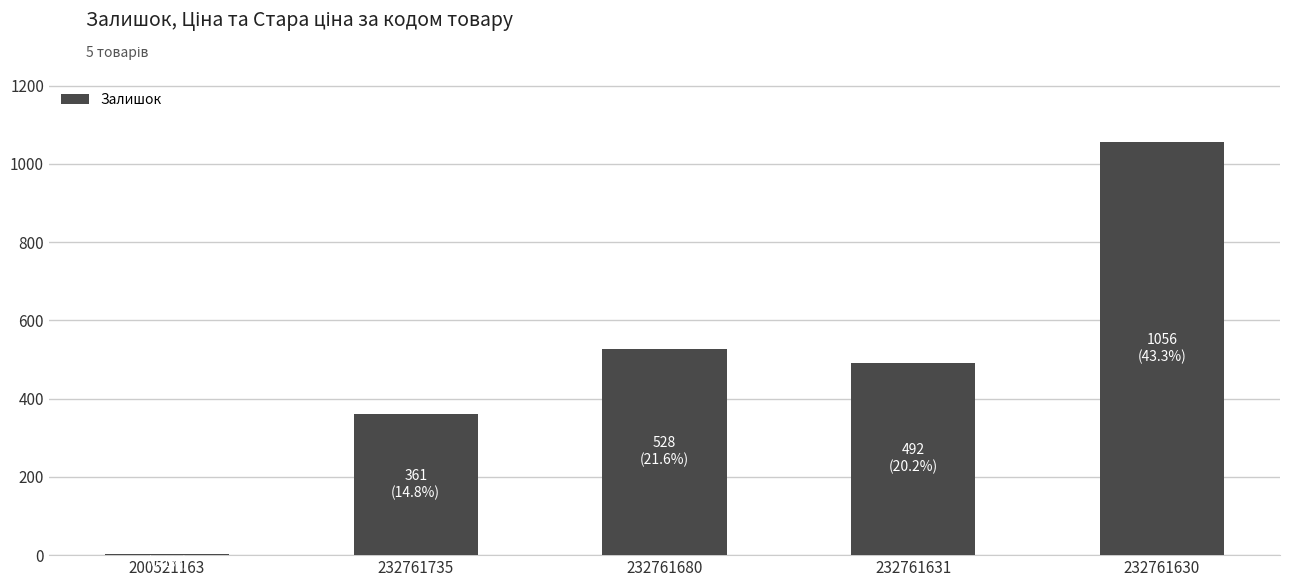

Which has a higher value, 232761735 or 232761680?

232761680